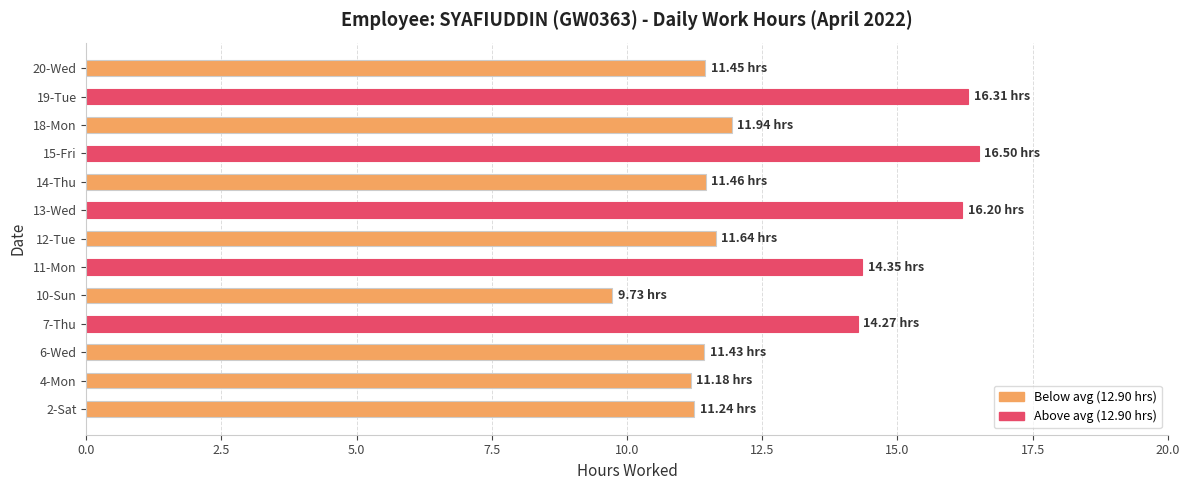

What is the average value?

12.9